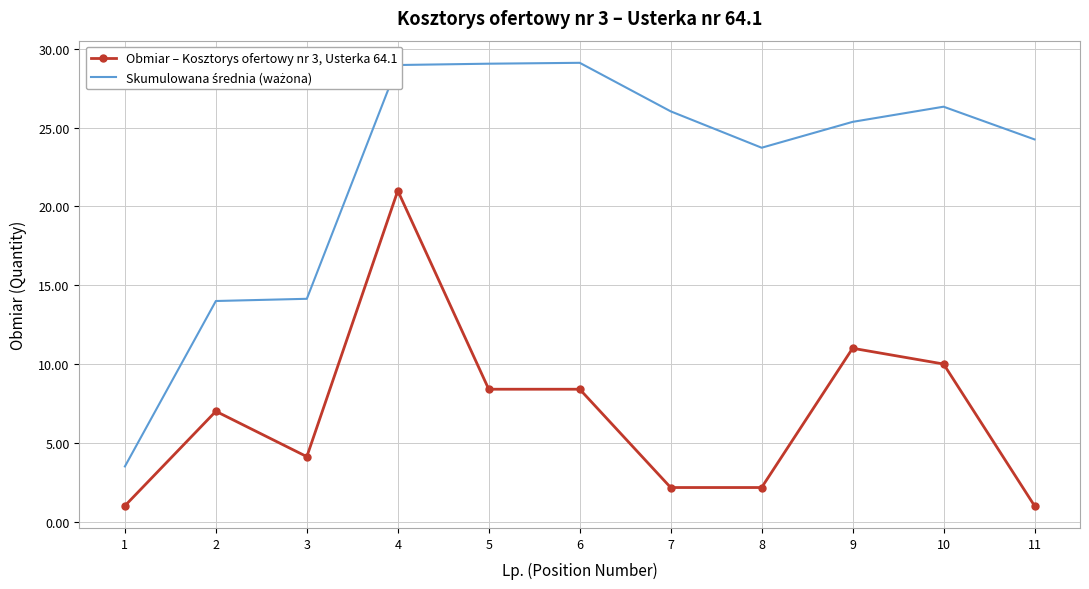

What is the difference between the maximum and minimum values in the Obmiar – Kosztorys ofertowy nr 3, Usterka 64.1 series?

20.0